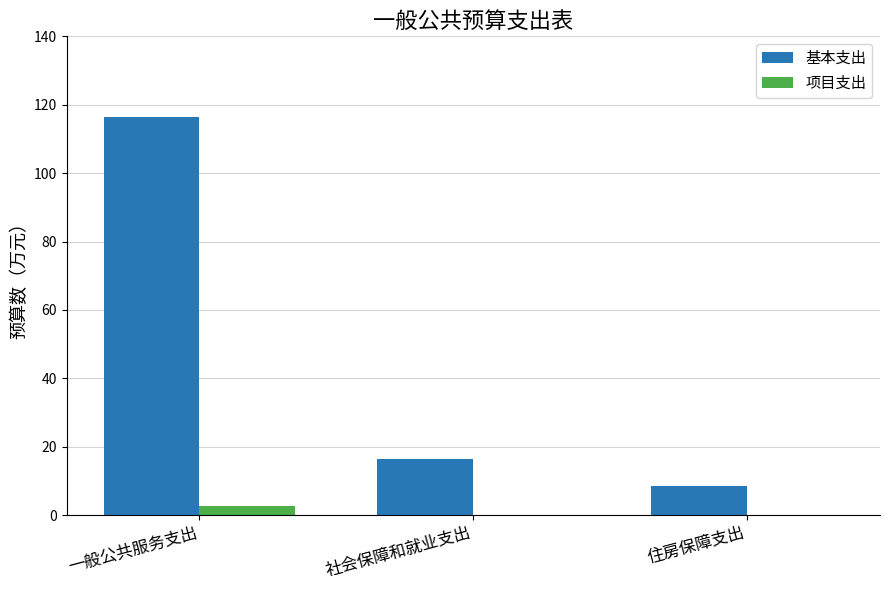

Is it true that 基本支出 equals 186.5 at 一般公共服务支出?

False